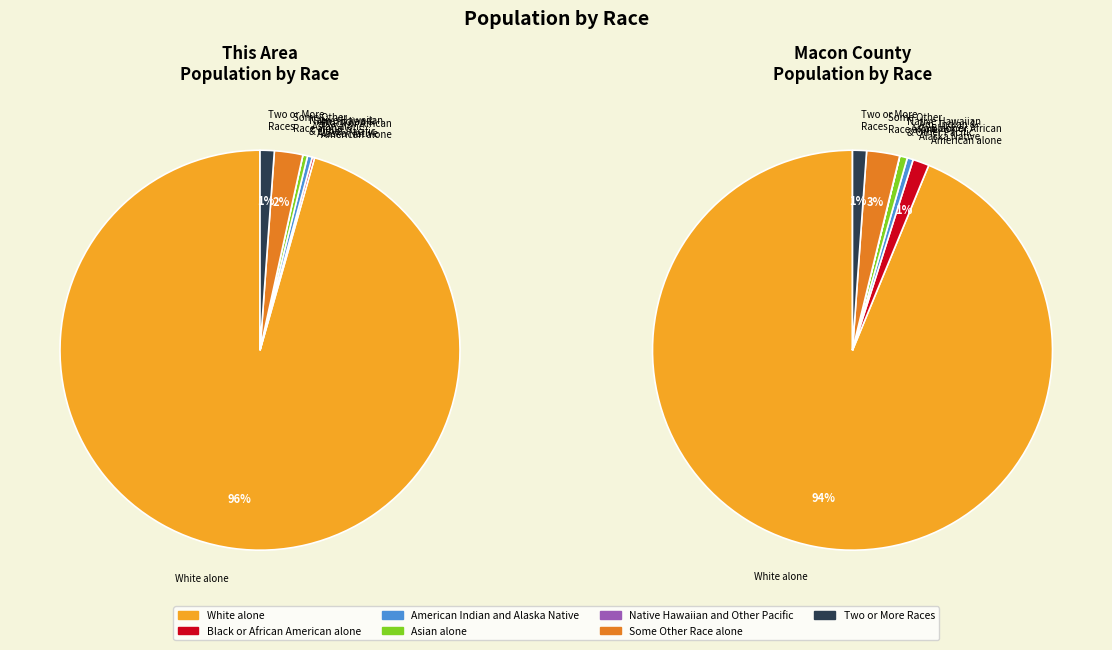

Which category accounts for the majority?

White alone